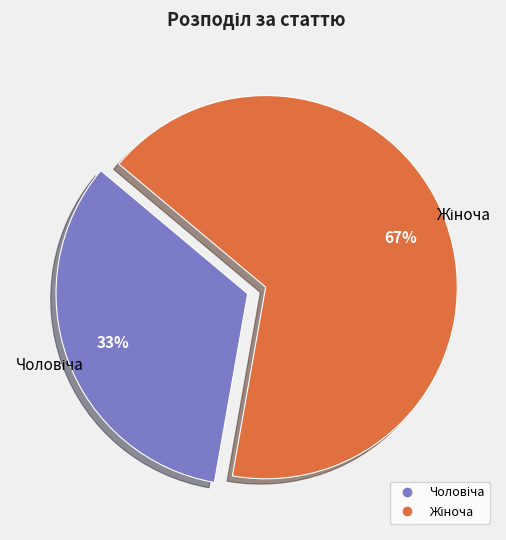

Does any single category account for the majority?

Yes